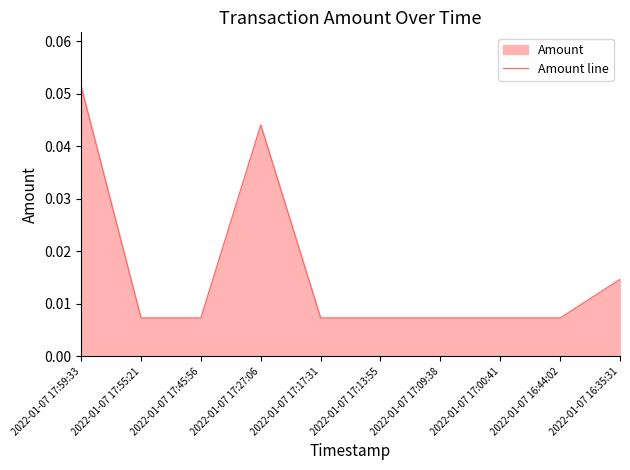

Reading left to right, list all the values displayed in this chart.

2022-01-07 17:59:33=0.1	2022-01-07 17:55:21=0.0	2022-01-07 17:45:56=0.0	2022-01-07 17:27:06=0.0	2022-01-07 17:17:31=0.0	2022-01-07 17:13:55=0.0	2022-01-07 17:09:38=0.0	2022-01-07 17:00:41=0.0	2022-01-07 16:44:02=0.0	2022-01-07 16:35:31=0.0